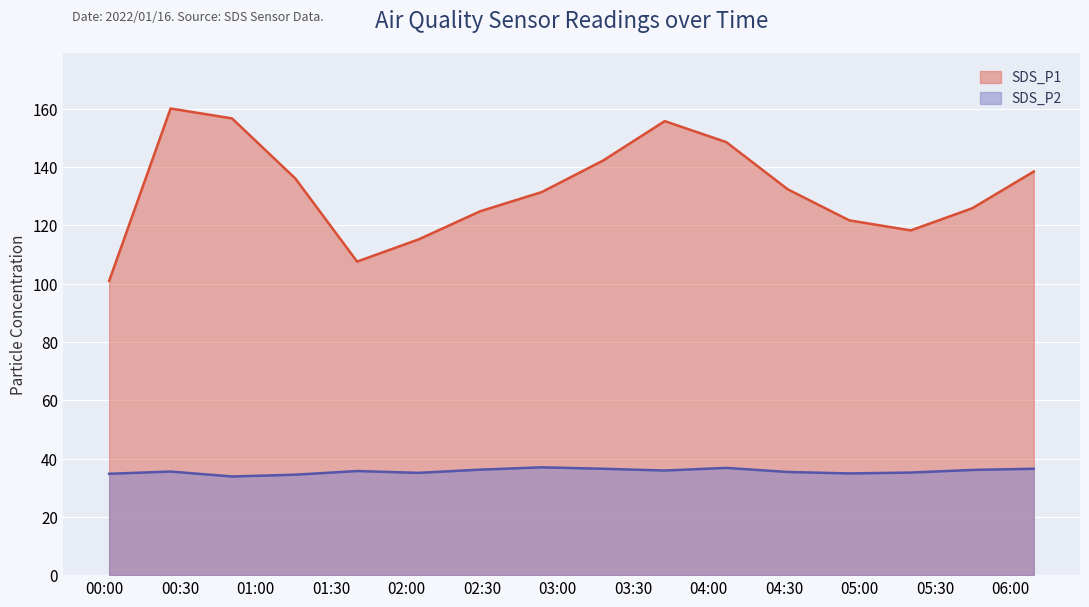

True or false: SDS_P1 and SDS_P2 cross at least once.

False